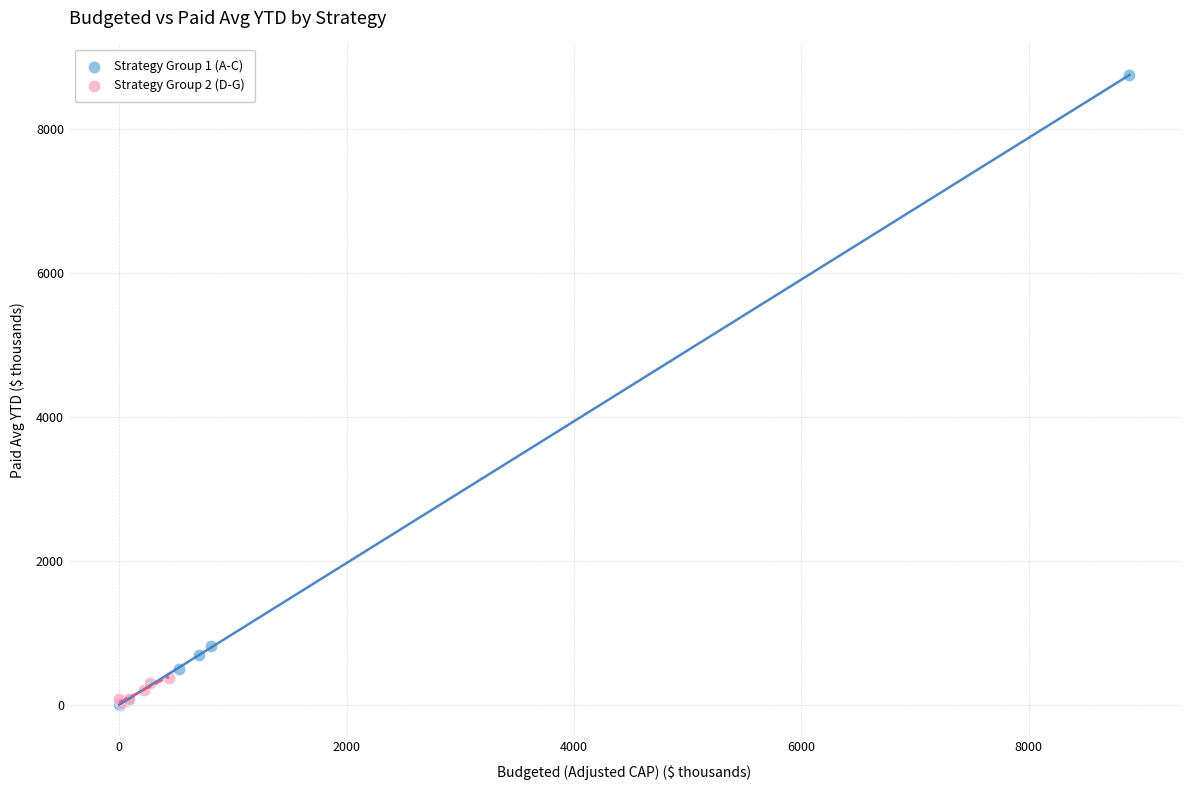

What are all the series names shown in the legend?

Strategy Group 1 (A-C), Strategy Group 2 (D-G)